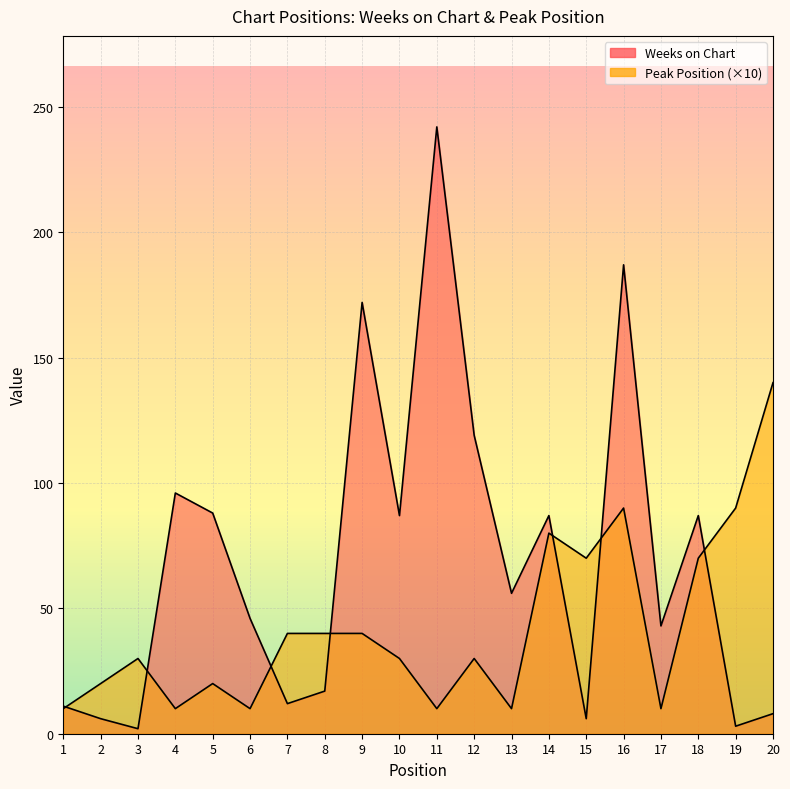

Which series has the largest range (max minus min)?

Weeks on Chart